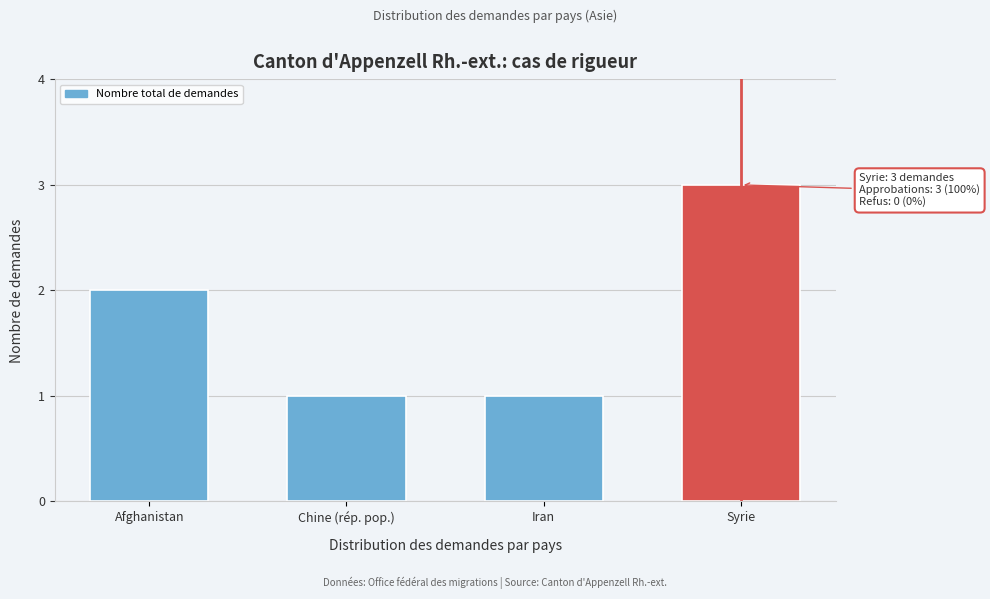

Reading left to right, extract all data points from this chart.

Afghanistan=2	Chine (rép. pop.)=1	Iran=1	Syrie=3